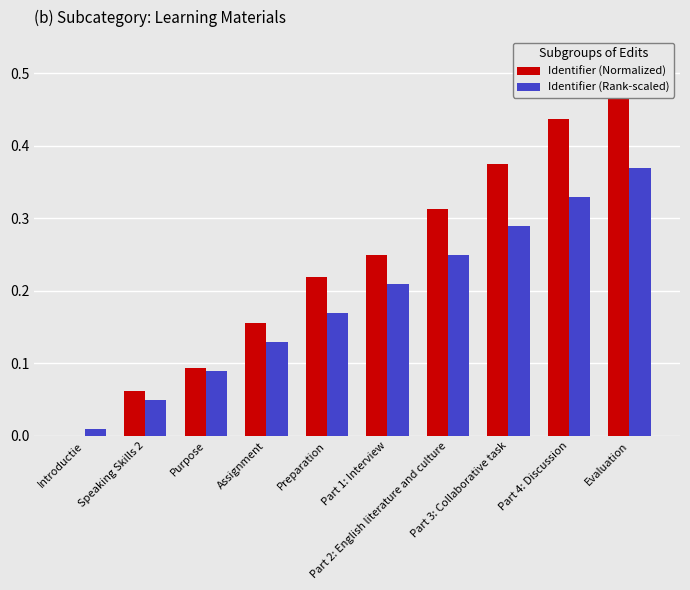

Reading left to right, list all the values displayed in this chart.

Identifier (Normalized): 0.0	0.1	0.1	0.2	0.2	0.2	0.3	0.4	0.4	0.5
Identifier (Rank-scaled): 0.0	0.1	0.1	0.1	0.2	0.2	0.2	0.3	0.3	0.4